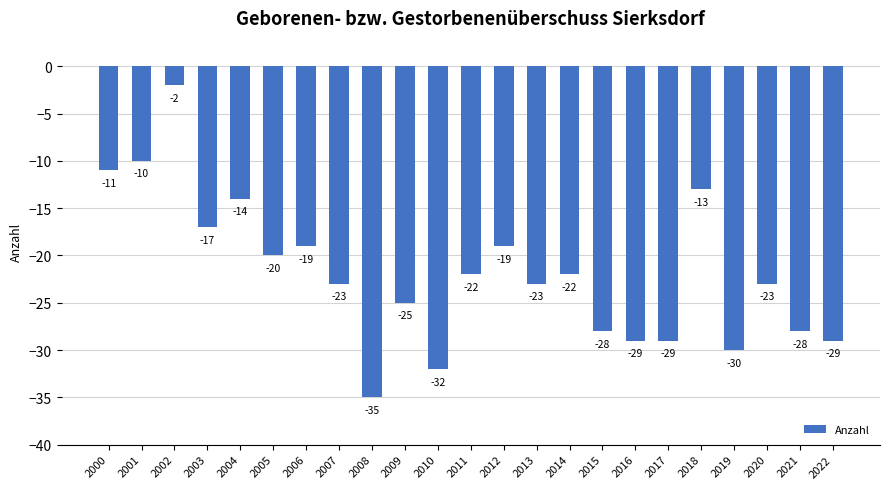

Does the chart contain stacked bars?

No